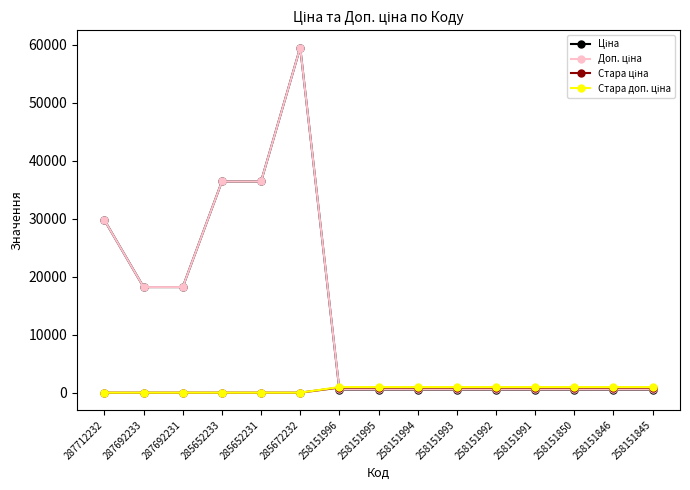

At how many categories does at least one series exceed 16418?

6